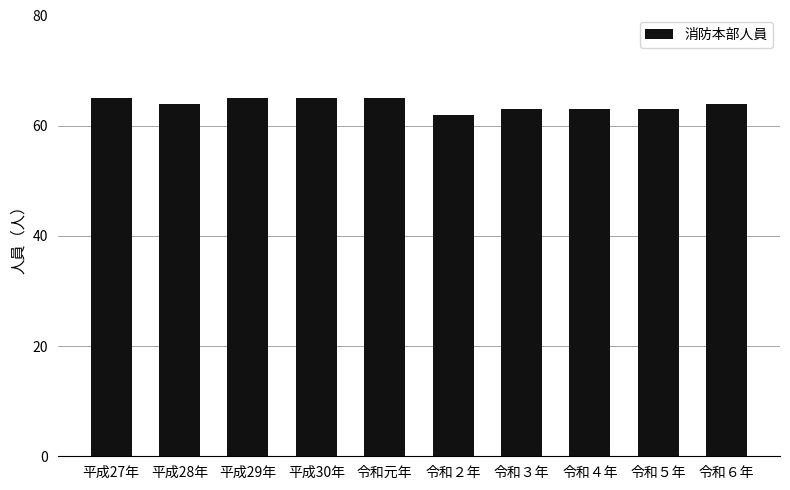

What is the maximum value shown in the chart?

65